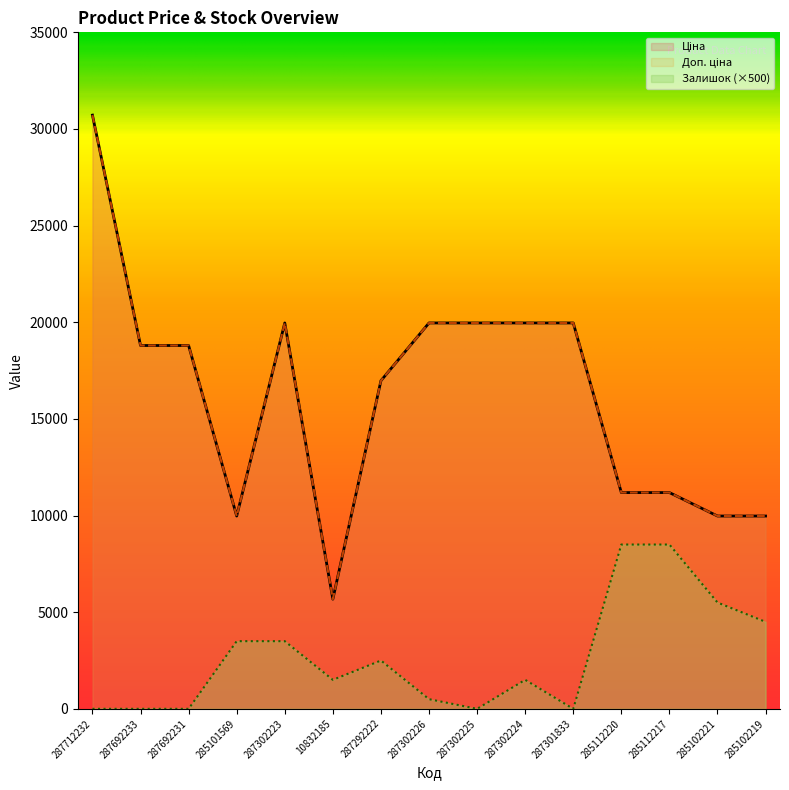

Count the number of data series in this chart.

3